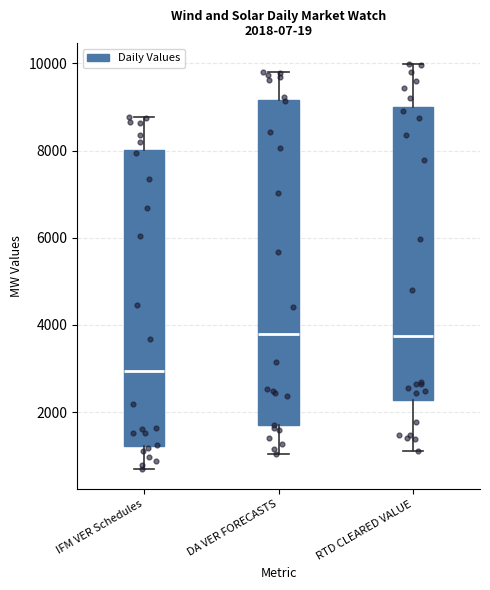

Comparing the boxes themselves (not the whiskers), which one is the tallest?

DA VER FORECASTS